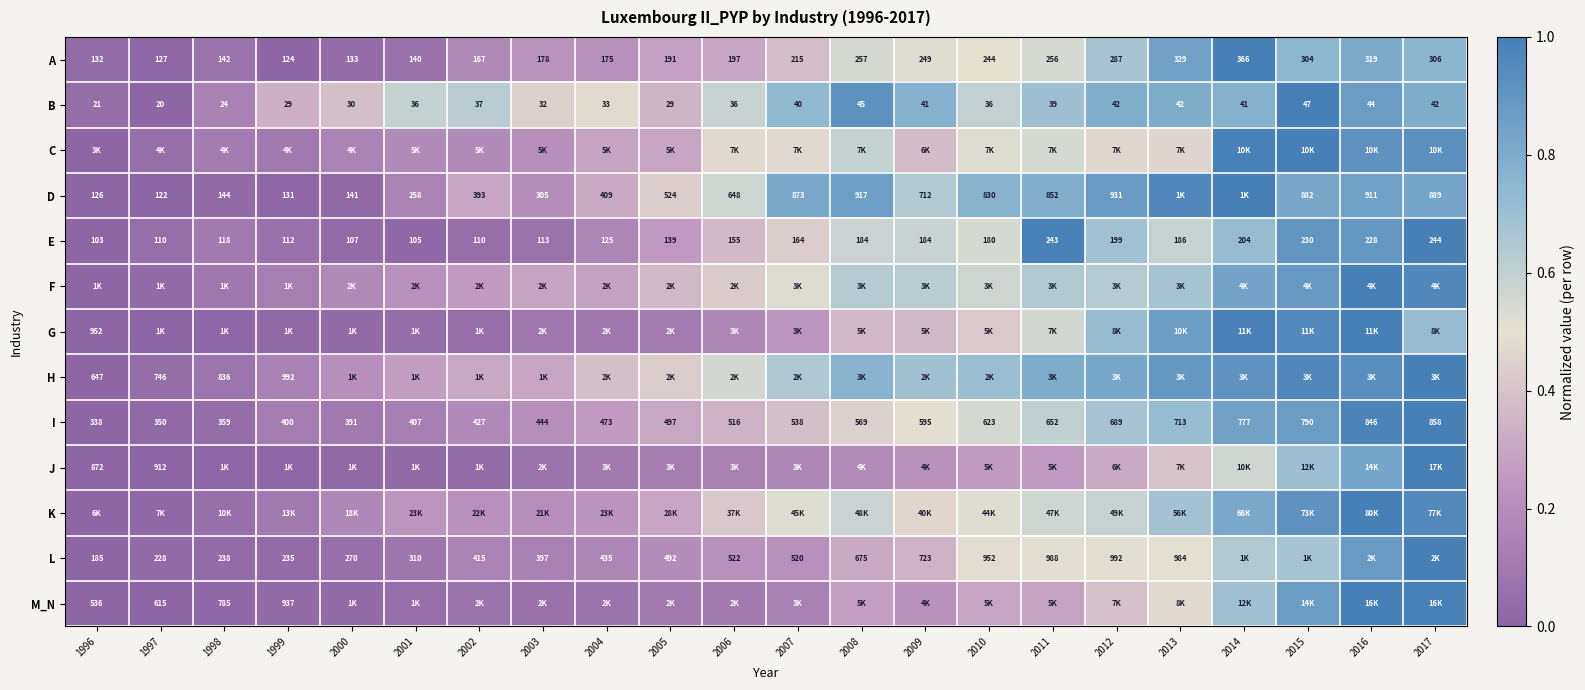

Is the value of L at 2000 greater than the value of I at 1999?

No